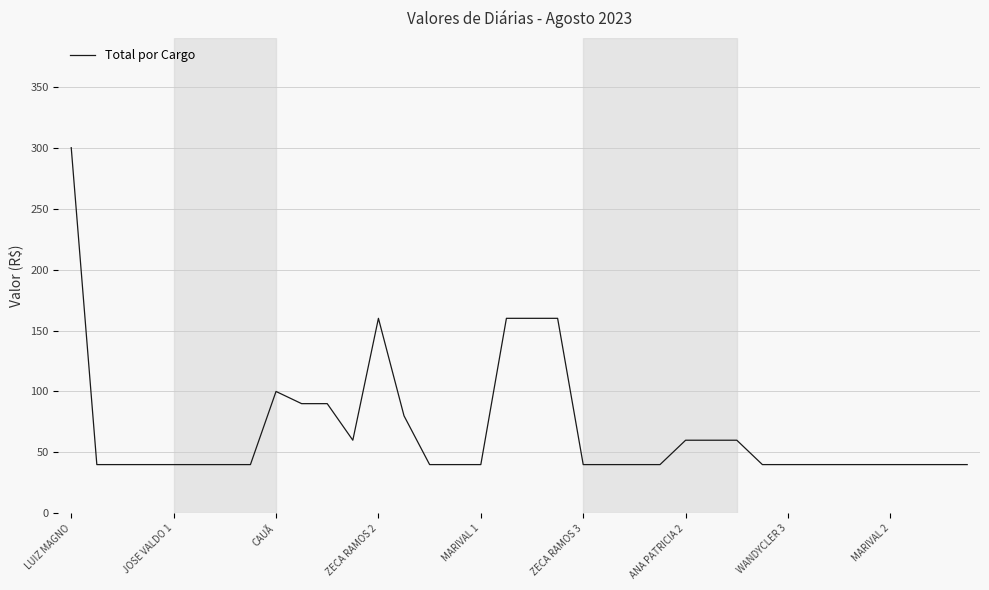

What is the greatest value displayed?

300